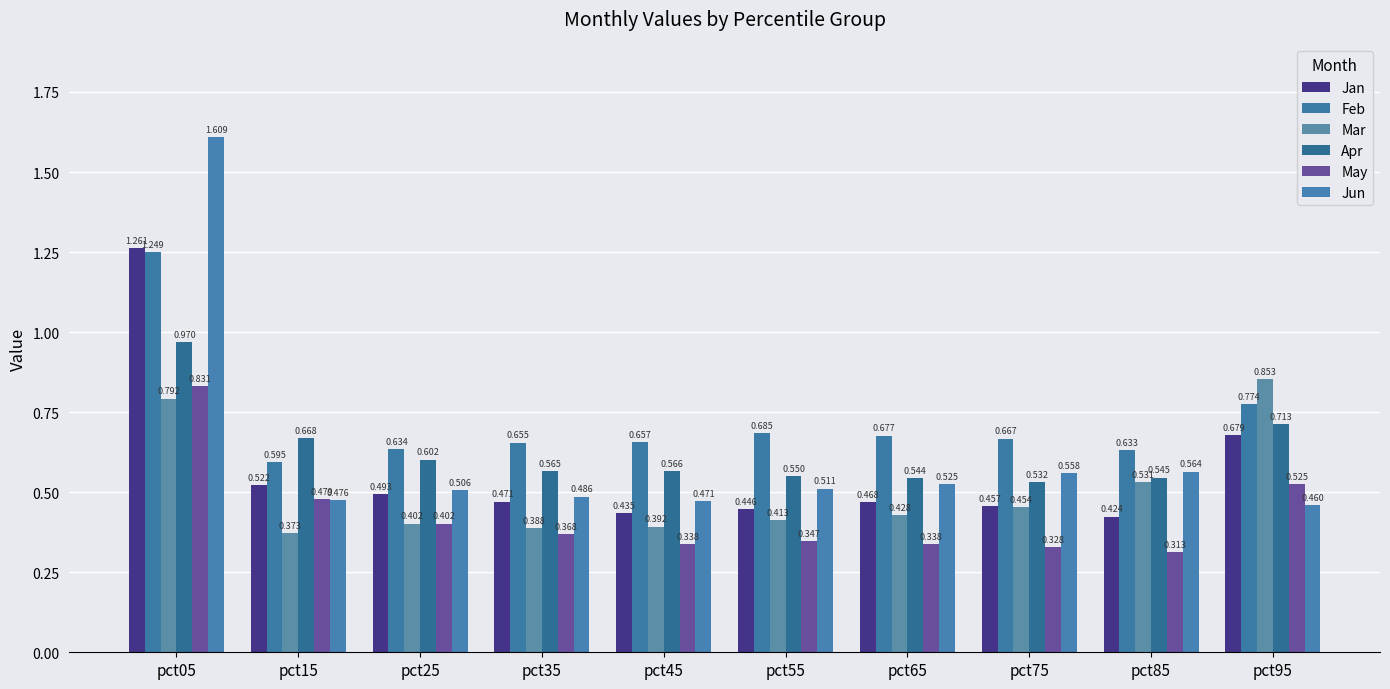

Between pct15 and pct65, which series saw the biggest shift?

May